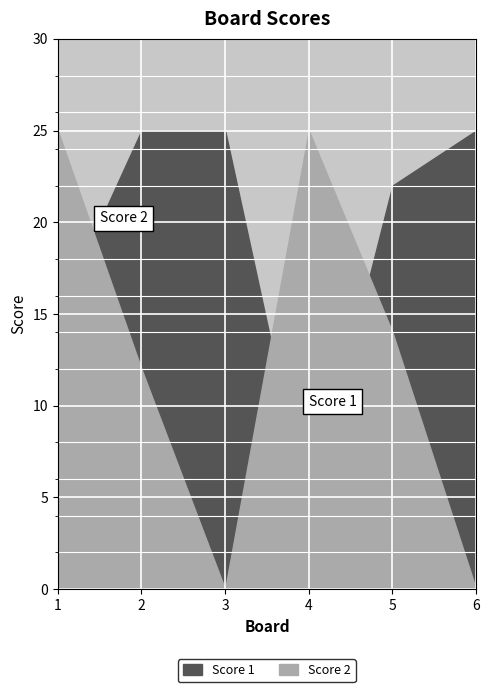

Between 4 and 5, which series saw the biggest shift?

Score 1